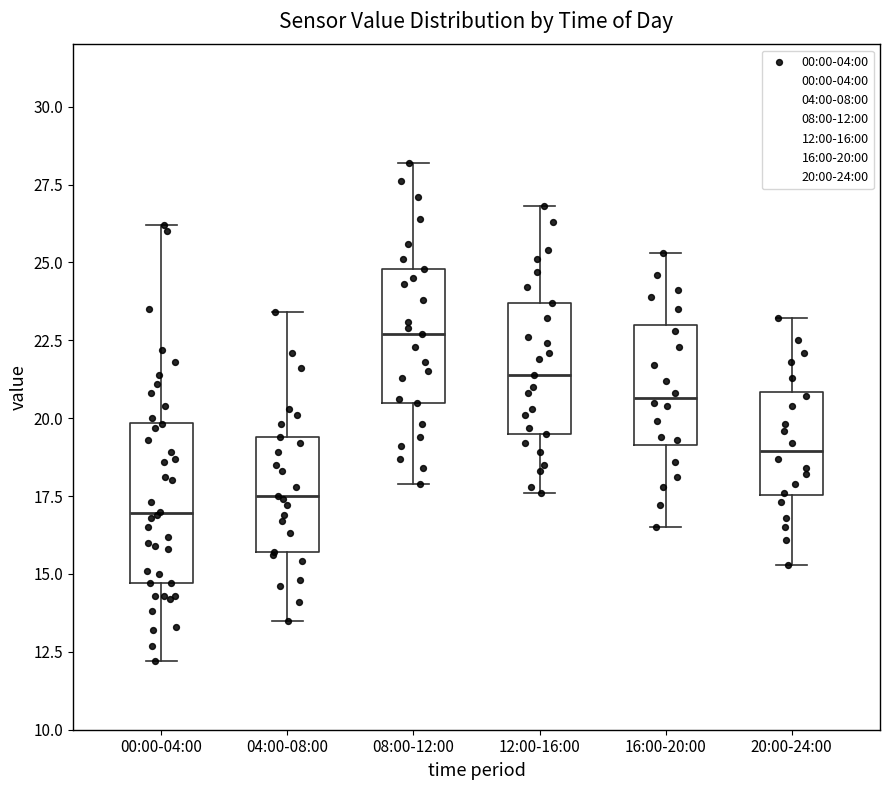

Reading left to right, read every box against the y-axis: the position of its median line, the range the box covers, and the ends of its whiskers. The values are not printed on the chart, so give them approximately, as read against the axis.

00:00-04:00: median 17.0, box 14.5 to 20.0, whiskers 12.0 to 26.0
04:00-08:00: median 17.5, box 15.5 to 19.5, whiskers 13.5 to 23.5
08:00-12:00: median 22.5, box 20.5 to 25.0, whiskers 18.0 to 28.0
12:00-16:00: median 21.5, box 19.5 to 23.5, whiskers 17.5 to 27.0
16:00-20:00: median 20.5, box 19.0 to 23.0, whiskers 16.5 to 25.5
20:00-24:00: median 19.0, box 17.5 to 21.0, whiskers 15.5 to 23.0